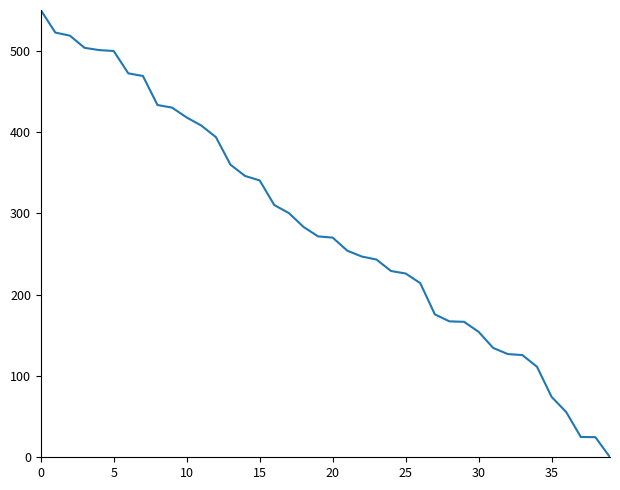

What is the greatest value displayed?

550.0